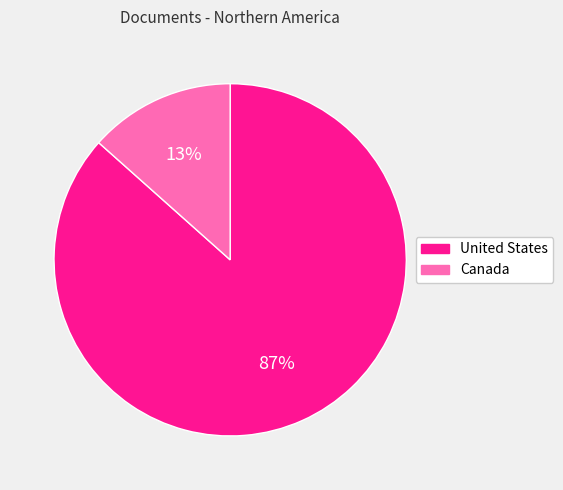

The United States slice represents 94% of the pie. True or false?

False